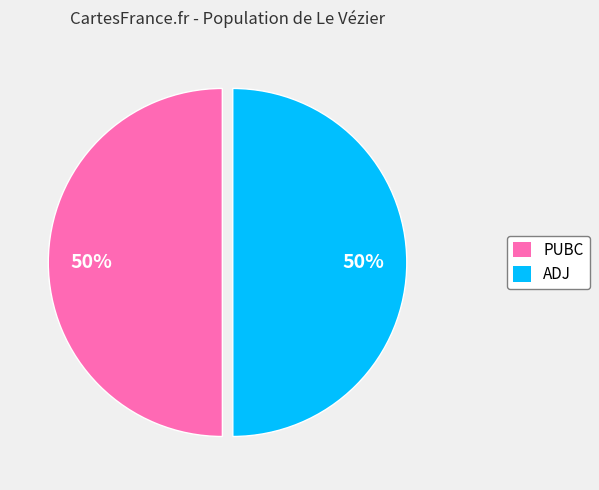

To the nearest percent, what is the combined percentage of ADJ and PUBC?

100%